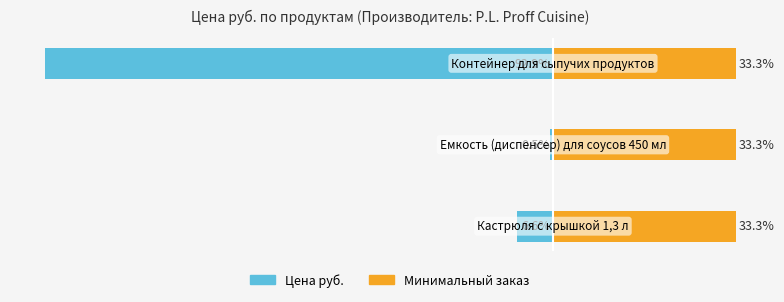

What is the value of the Цена руб. bar at the 3rd from the left?

-92.9